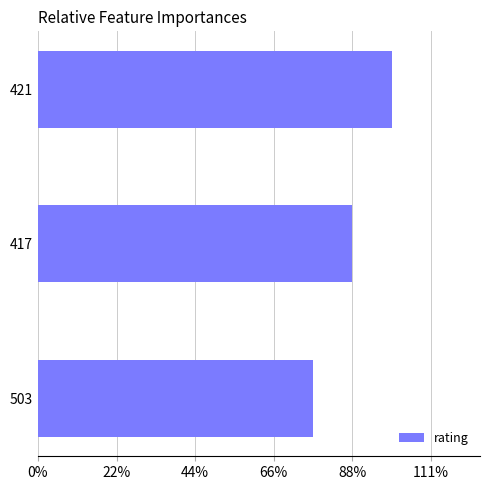

Rank the categories by value from lowest to highest.

503, 417, 421